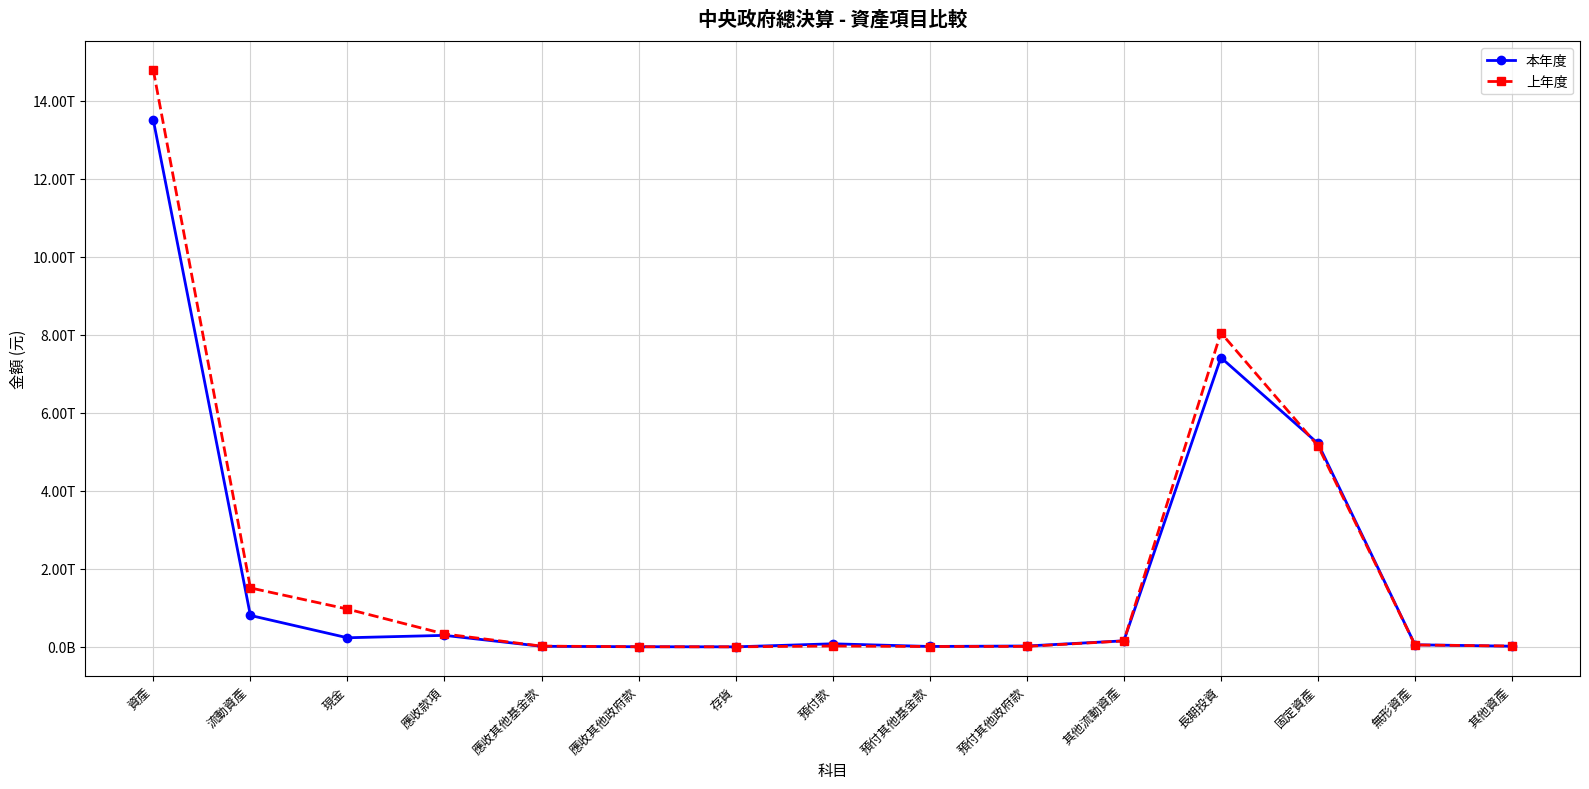

The 上年度 series shows 21440524980 at 預付款. True or false?

True